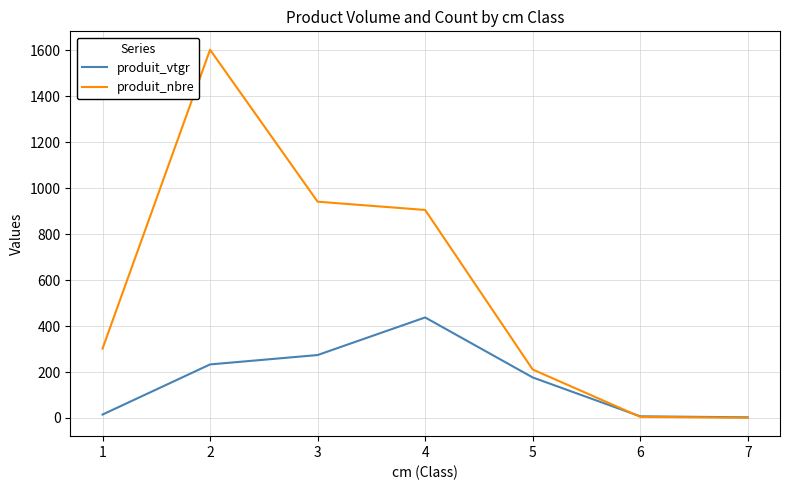

How many interior local peaks does the produit_nbre series have?

1